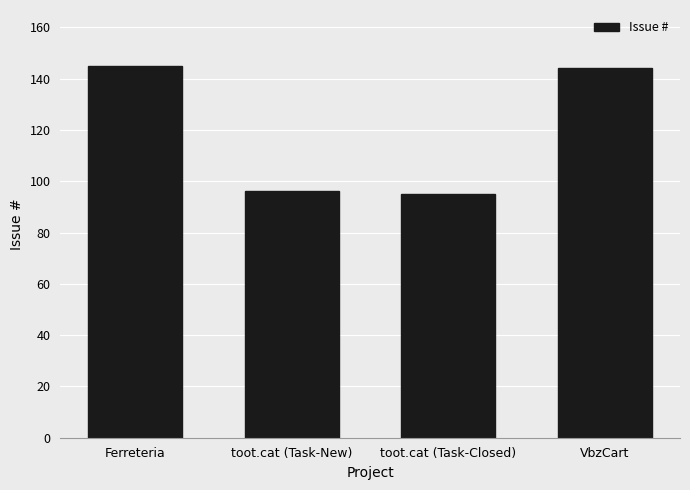

True or false: the data shows 144 at VbzCart.

True